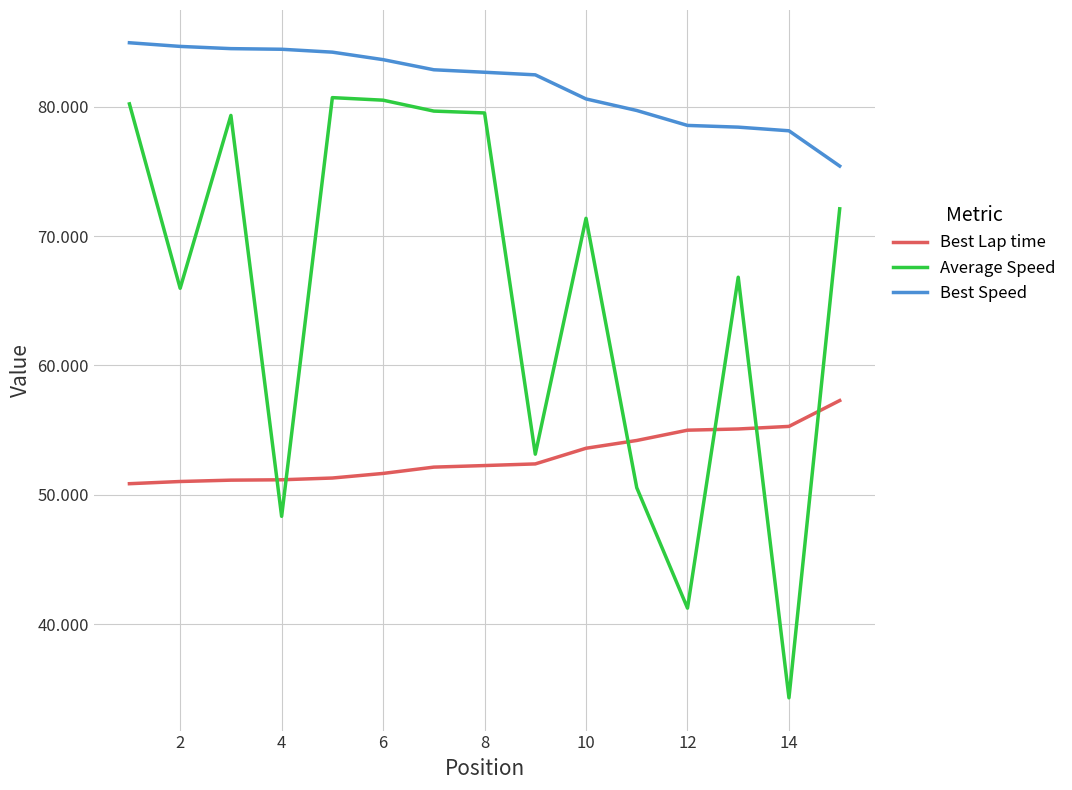

What is the smallest value displayed?

34.3